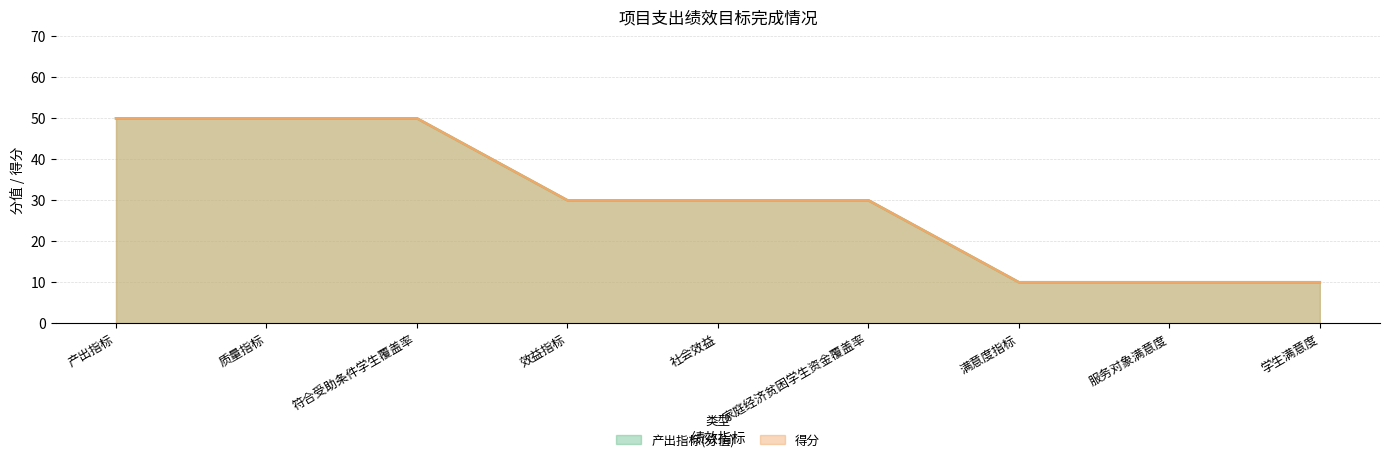

Is the value of 产出指标(分值) at 服务对象满意度 greater than the value of 得分 at 社会效益?

No